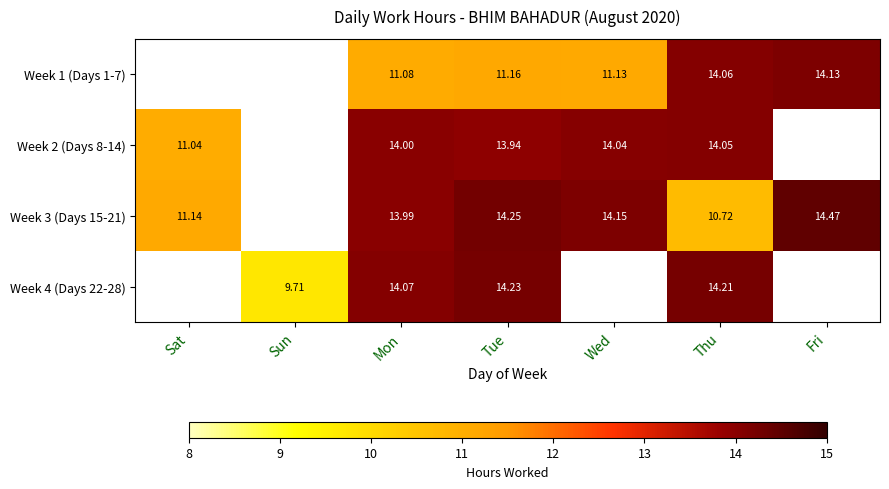

Is the value of Week 1 (Days 1-7) at Tue greater than the value of Week 3 (Days 15-21) at Wed?

No